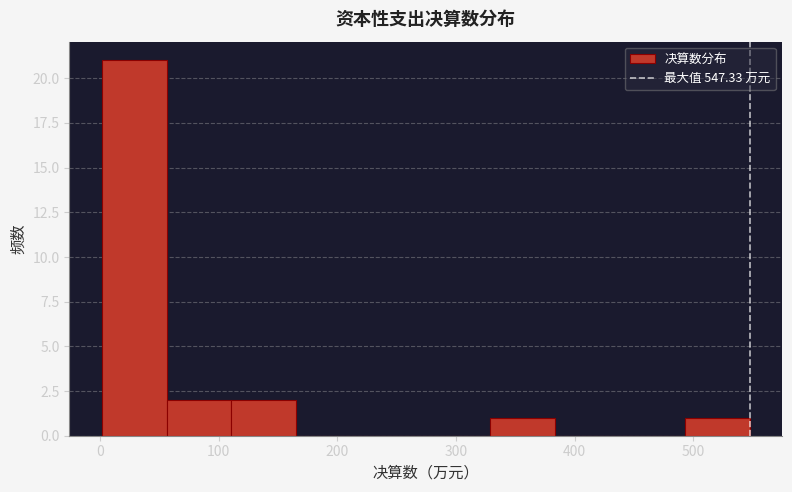

How tall is the bar that spans 490 to 550 on the x-axis? Neither the bar edges nor the heights are printed on the chart, so give them approximately, as read against the axes.

1